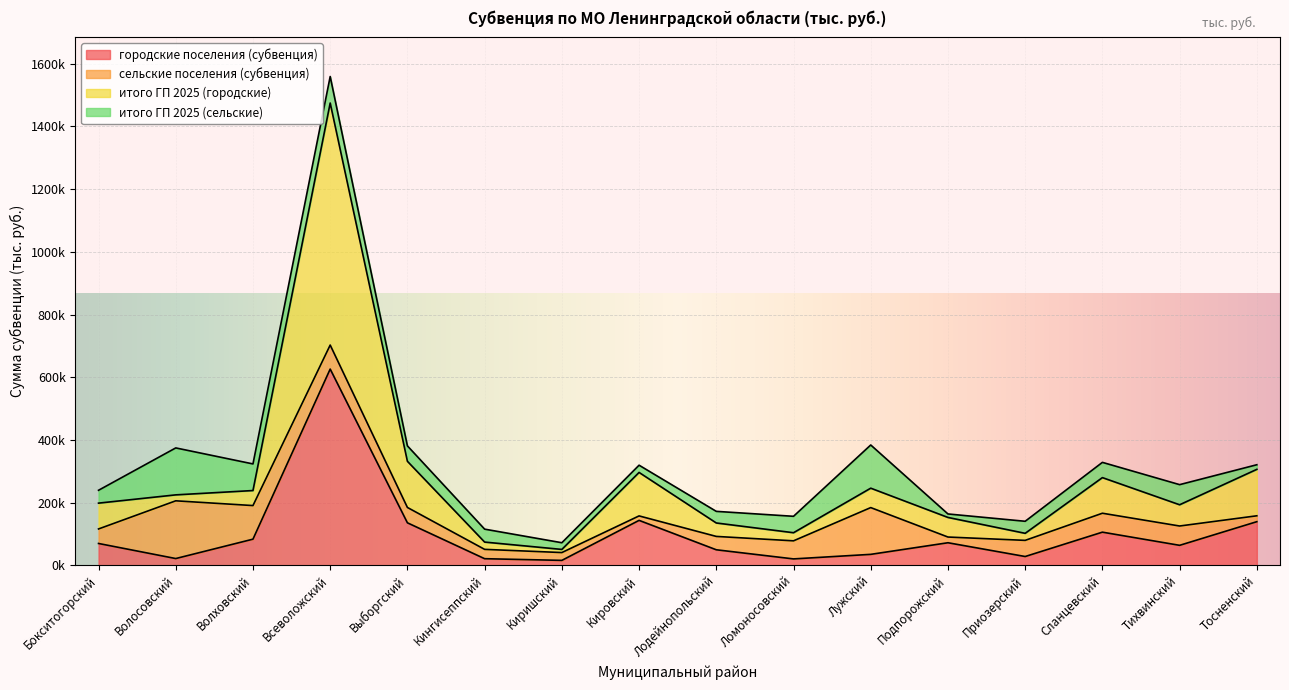

What is the value of the итого ГП 2025 (городские) point at the 15th from the left?

193046.5